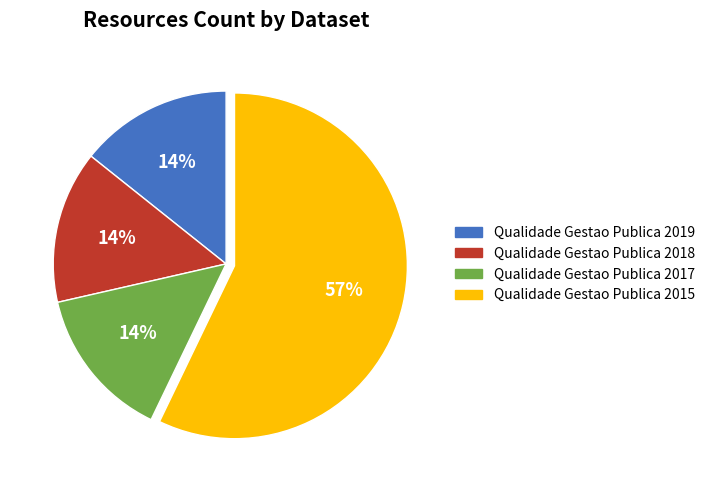

Does Qualidade Gestao Publica 2018 represent more than half of the total?

No